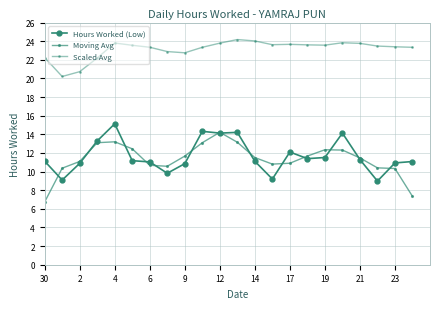

How many lines are shown in the chart?

3